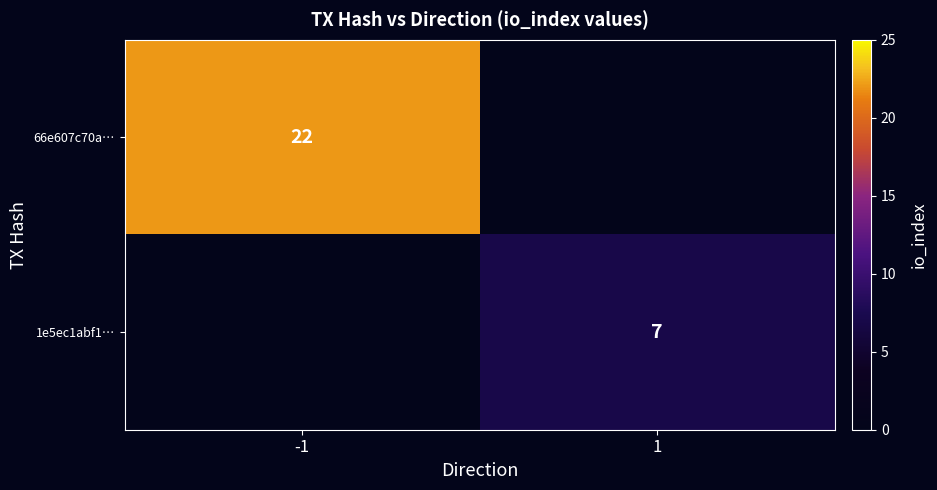

The value of 1e5ec1abf1… at 1 is 7. True or false?

True